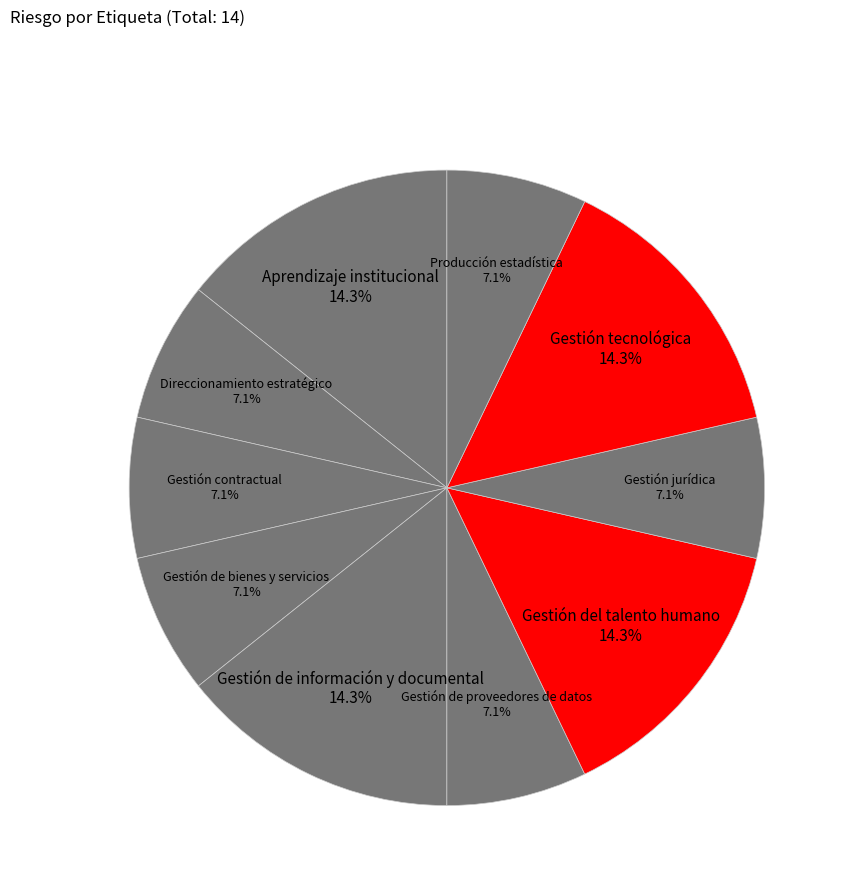

Rank the categories by value from highest to lowest.

Aprendizaje institucional, Gestión de información y documental, Gestión del talento humano, Gestión tecnológica, Direccionamiento estratégico, Gestión contractual, Gestión de bienes y servicios, Gestión de proveedores de datos, Gestión jurídica, Producción estadística